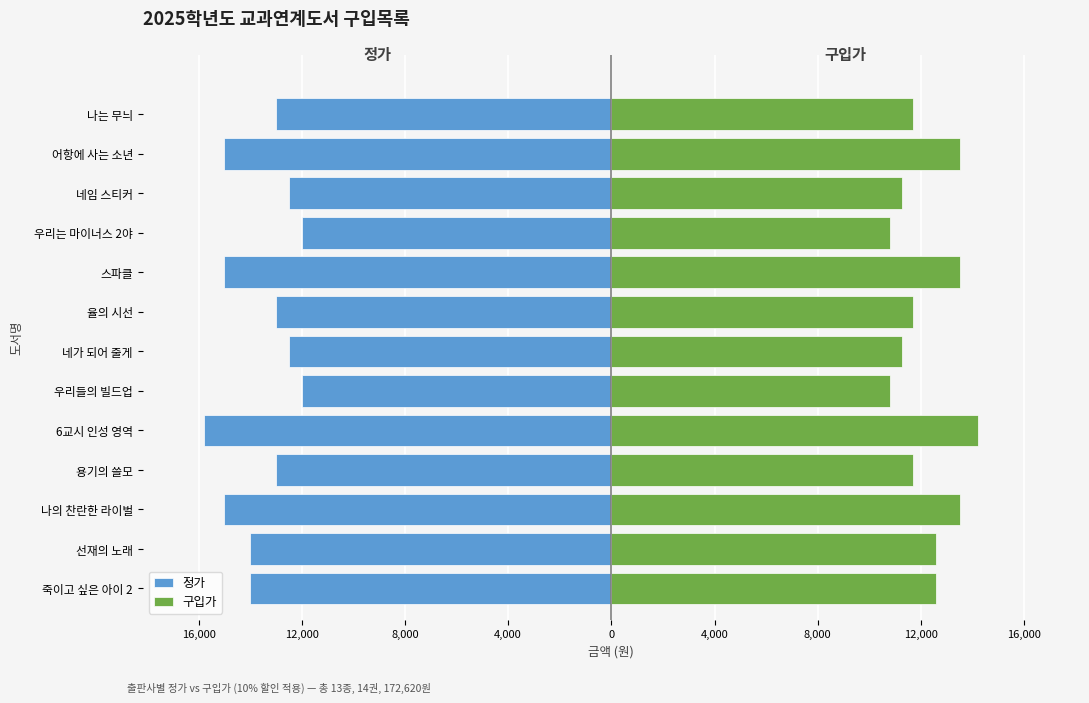

How many data points does each series have?

13